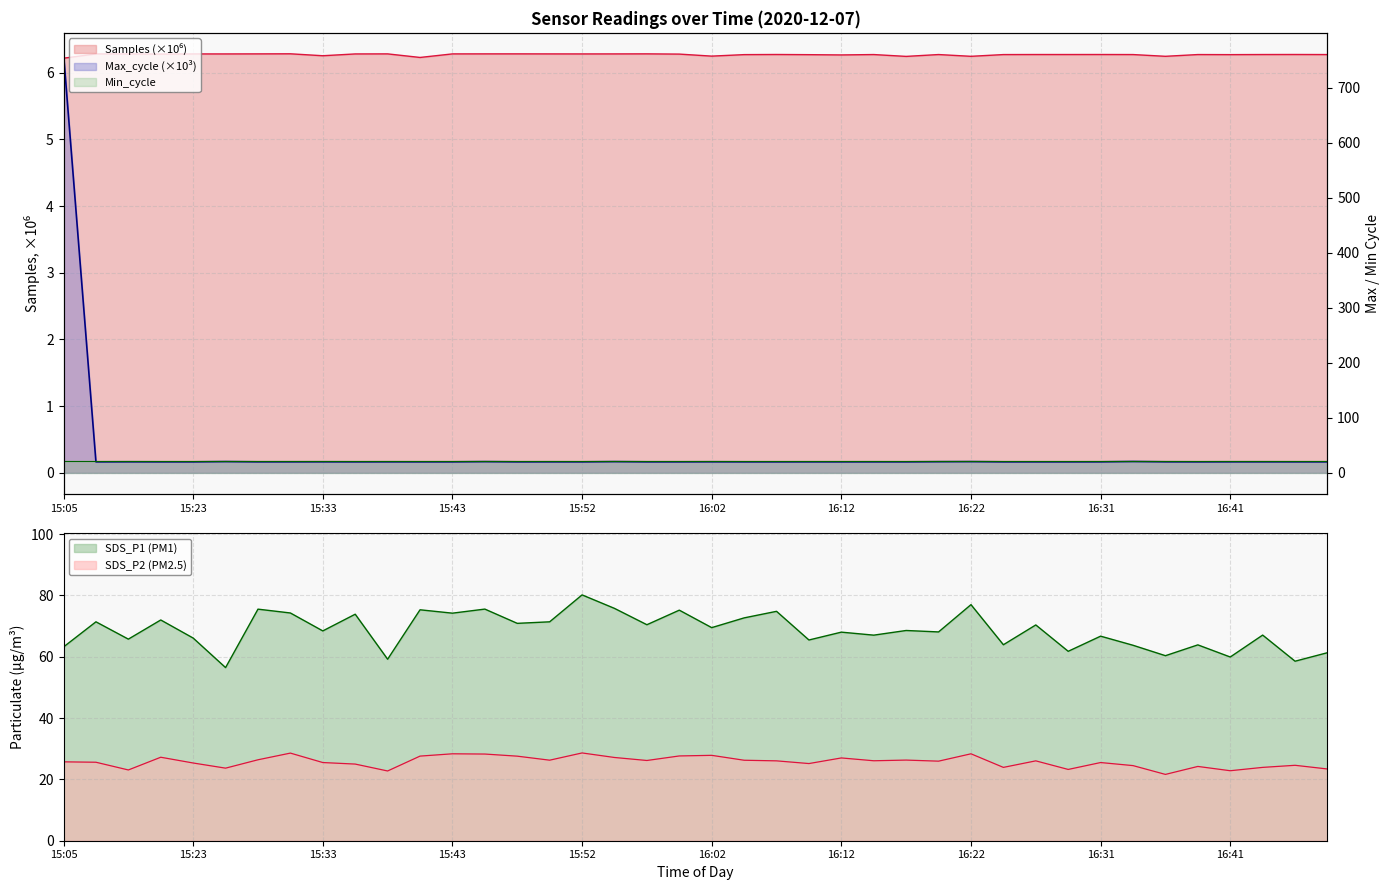

How many lines are shown in the chart?

4